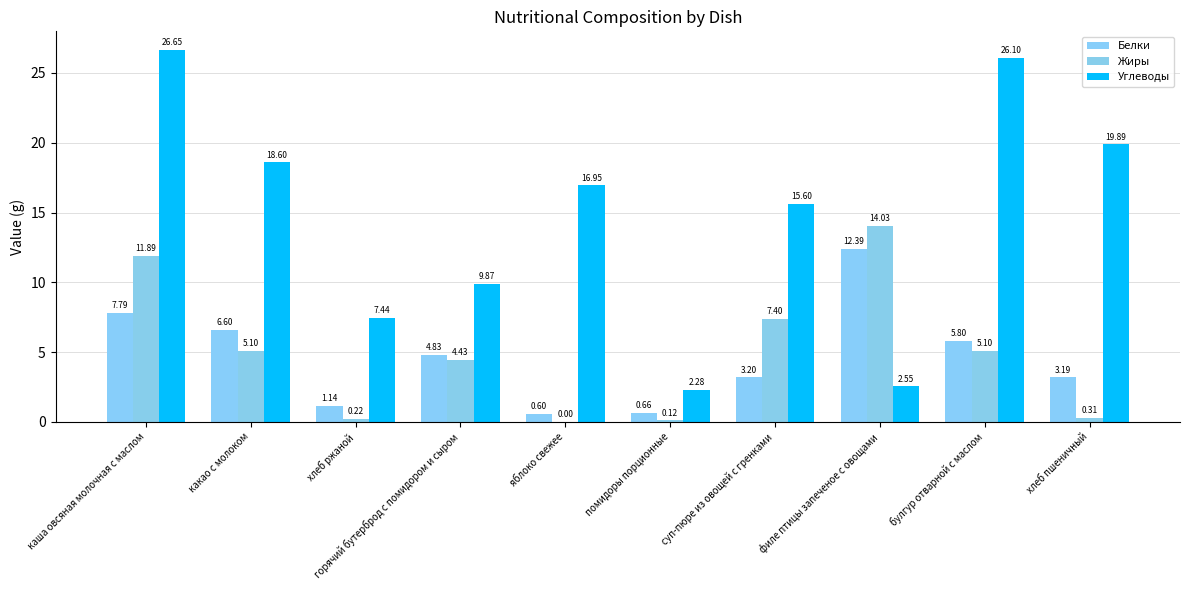

Which has a higher value, хлеб пшеничный or хлеб ржаной?

хлеб пшеничный